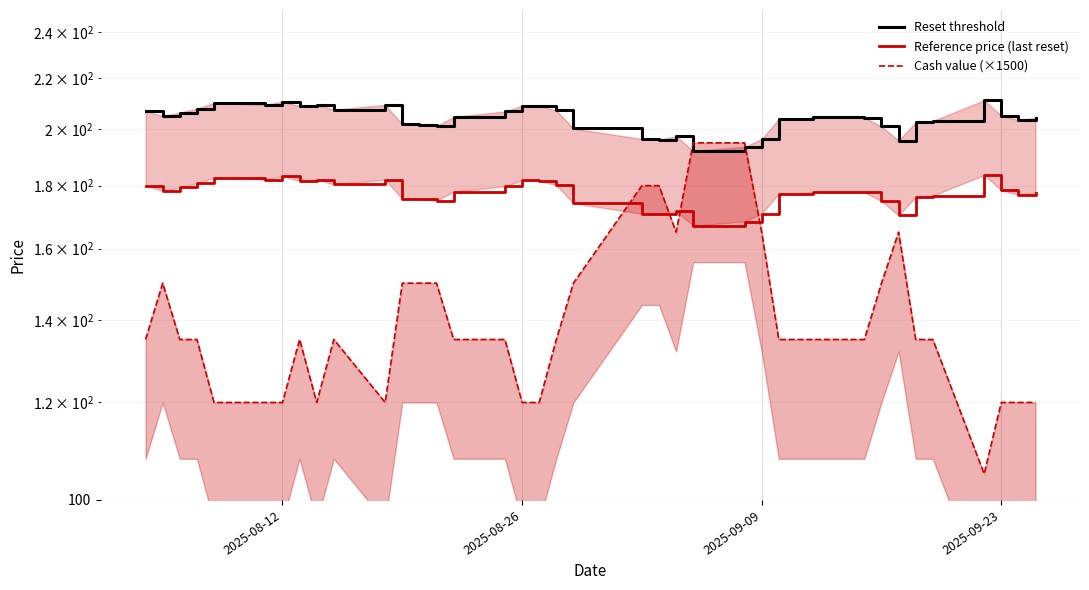

List the series in order of their overall mean, lowest first.

Cash value (×1500), Reference price (last reset), Reset threshold